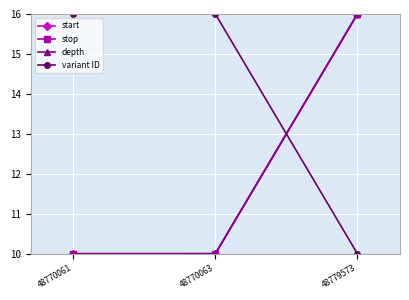

At which category is the sum across all series the highest?

48779573